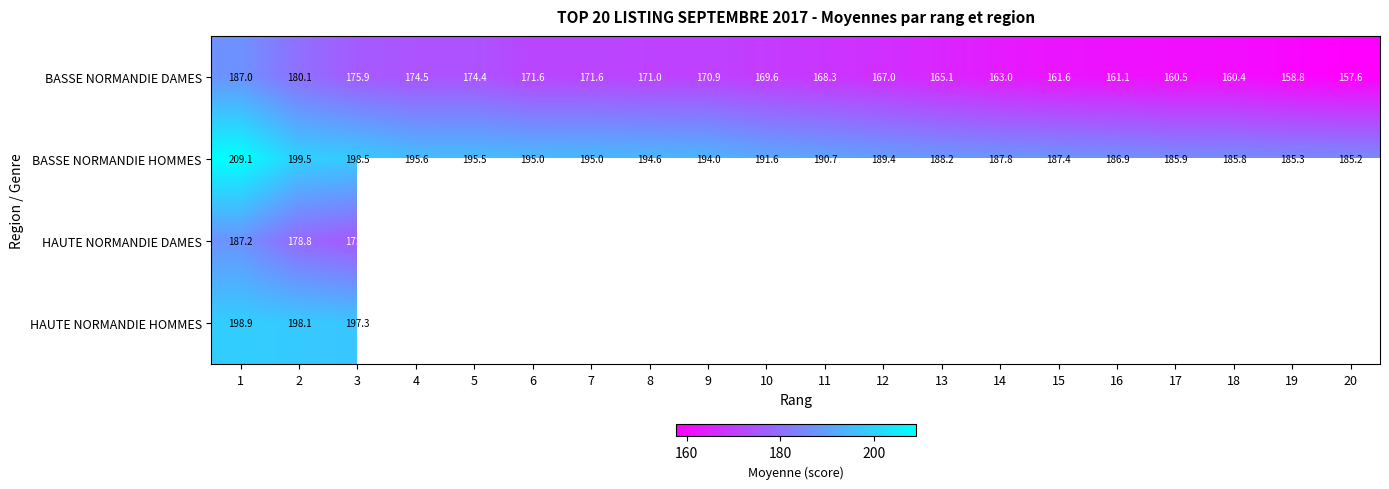

What is the lowest value of the BASSE NORMANDIE HOMMES series?

185.2